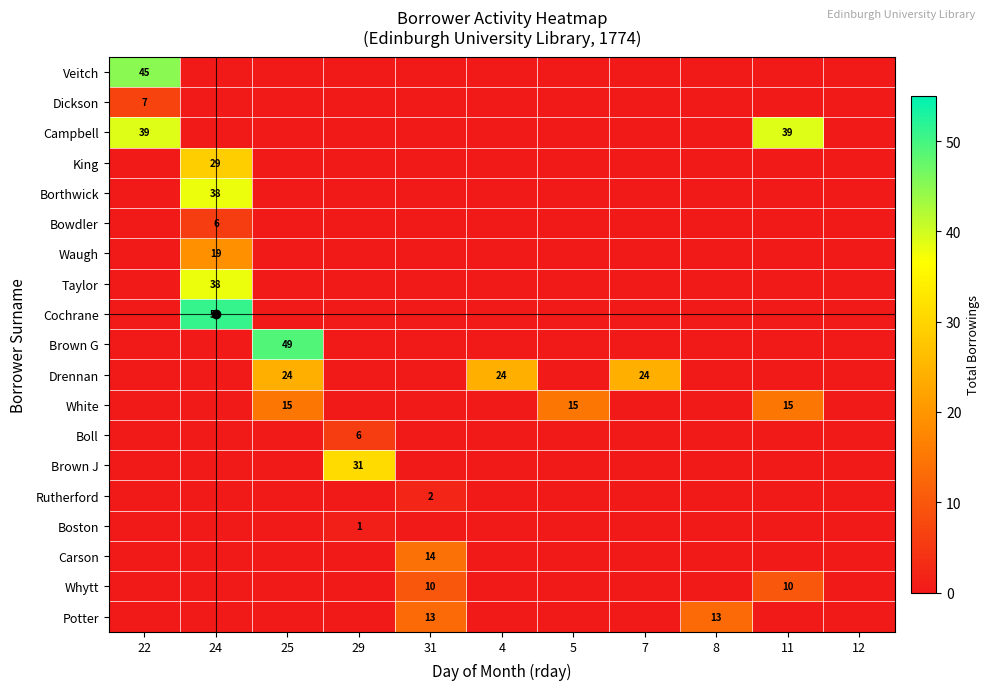

Which series has the widest spread of values?

Cochrane